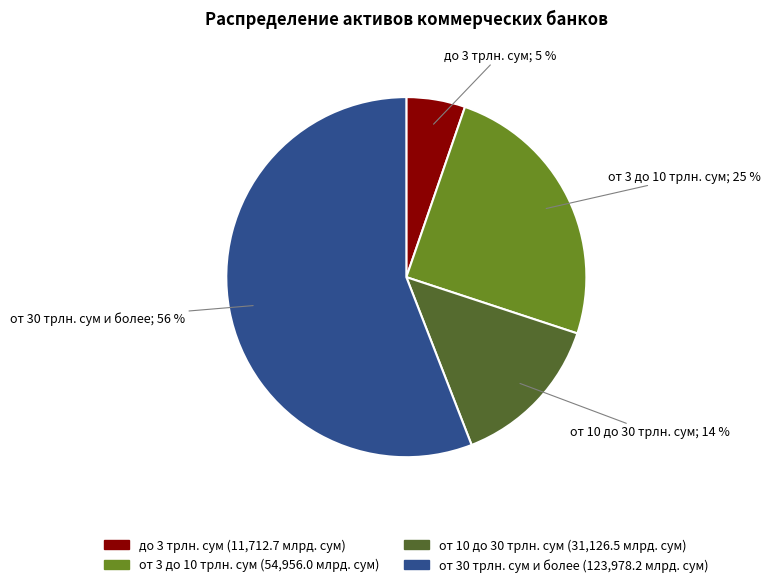

Which has a higher value, от 30 трлн. сум и более or до 3 трлн. сум?

от 30 трлн. сум и более